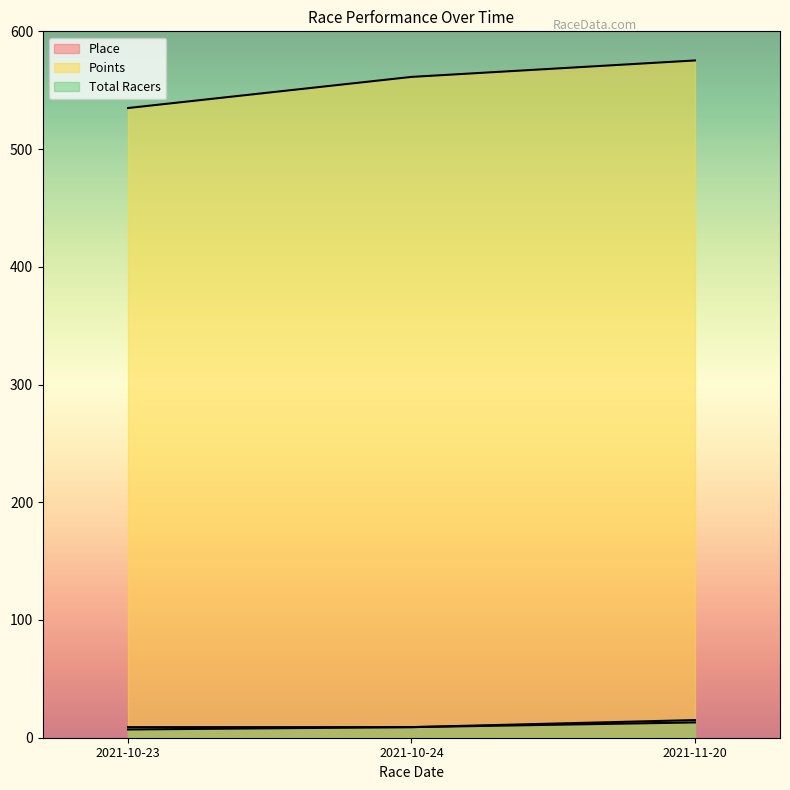

What is the maximum value for Points?

575.3